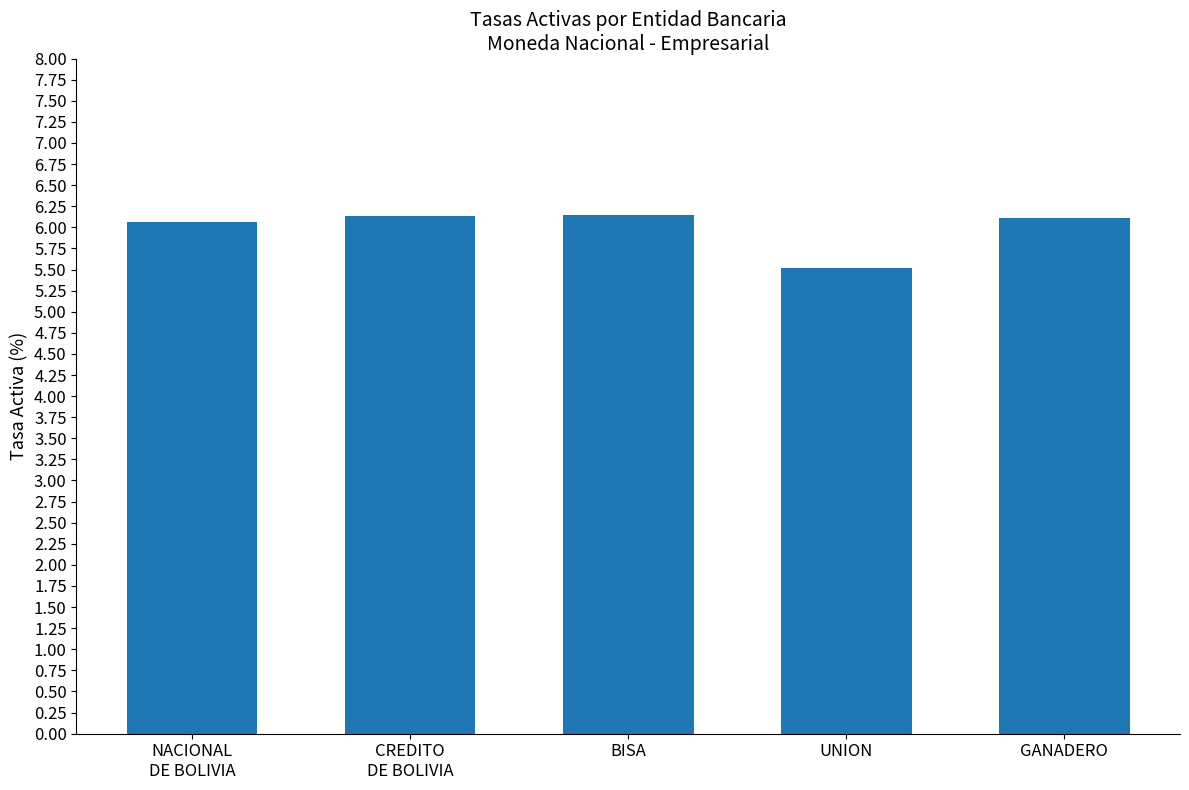

Where does the data first go above 6?

NACIONAL
DE BOLIVIA